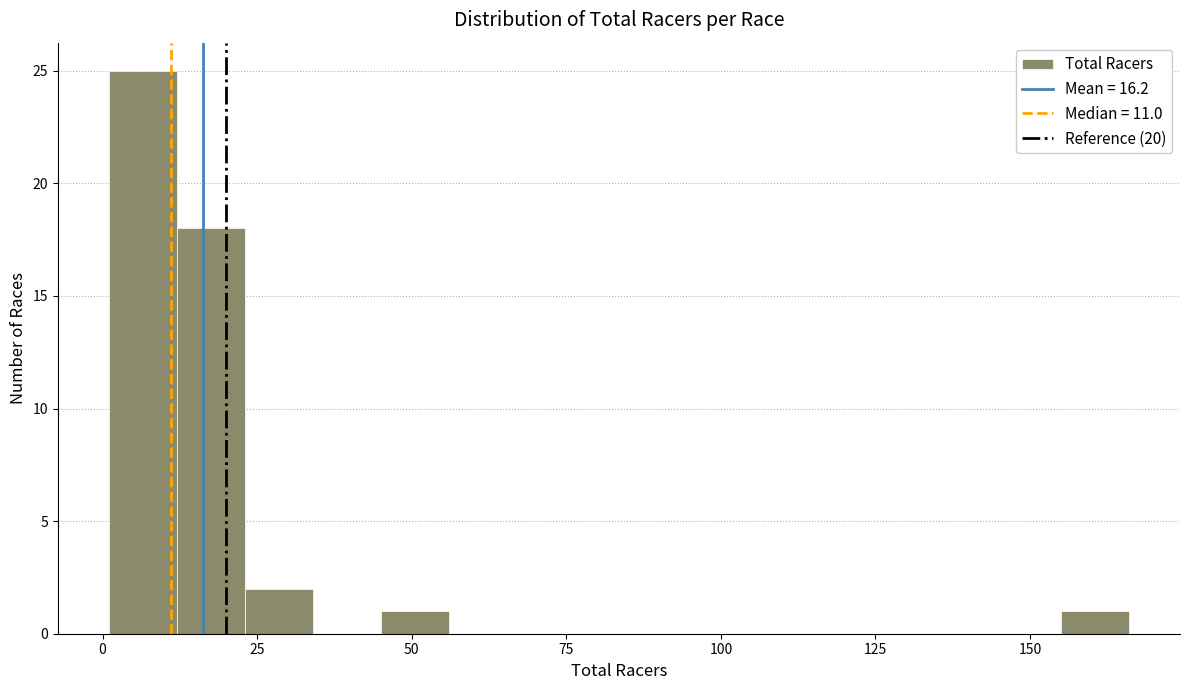

Read against the x-axis, roughly where is the centre of the tallest bar?

5